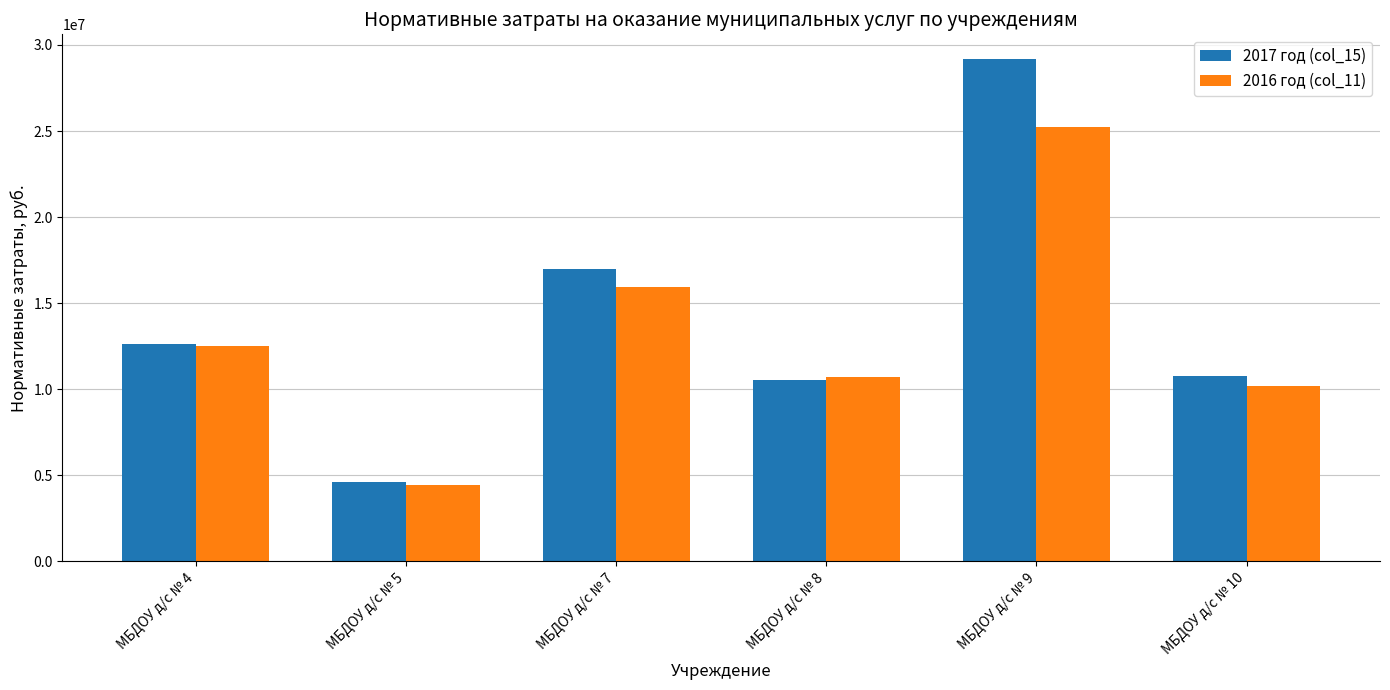

How many bars are there in total?

12